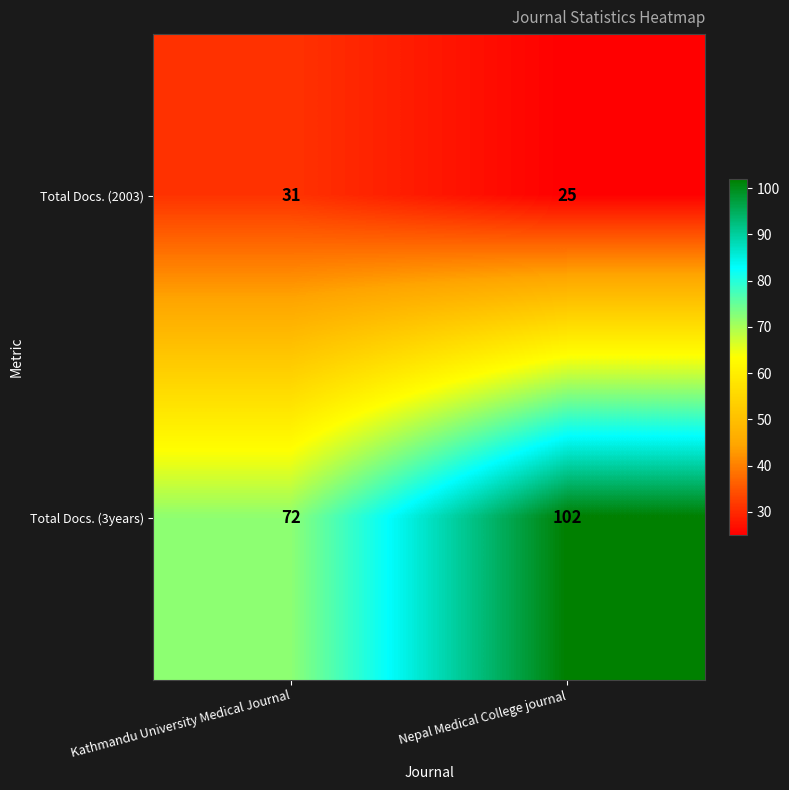

Count the number of data series in this chart.

2